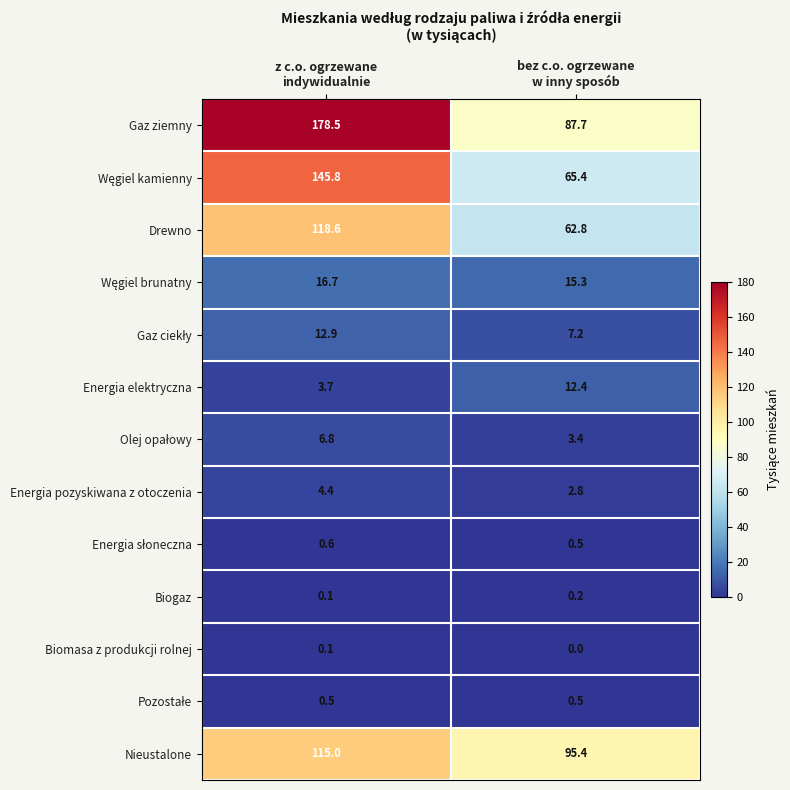

Which series has the largest total across all categories?

Gaz ziemny